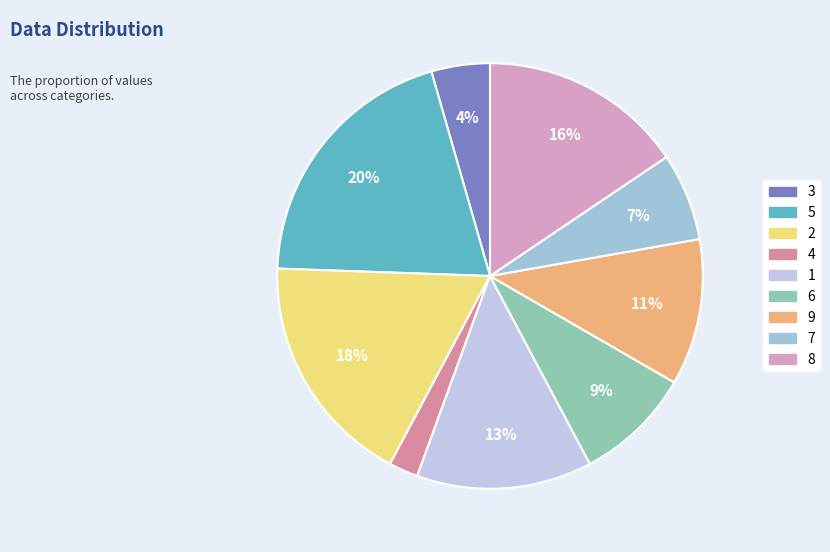

How many segments does this pie chart have?

9